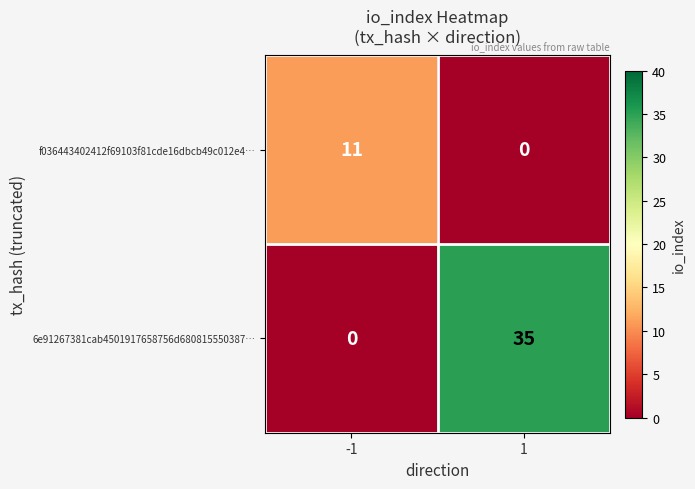

Reading right to left, transcribe all the data shown in this chart.

f036443402412f69103f81cde16dbcb49c012e4…: 1=0	-1=11
6e91267381cab4501917658756d680815550387…: 1=35	-1=0